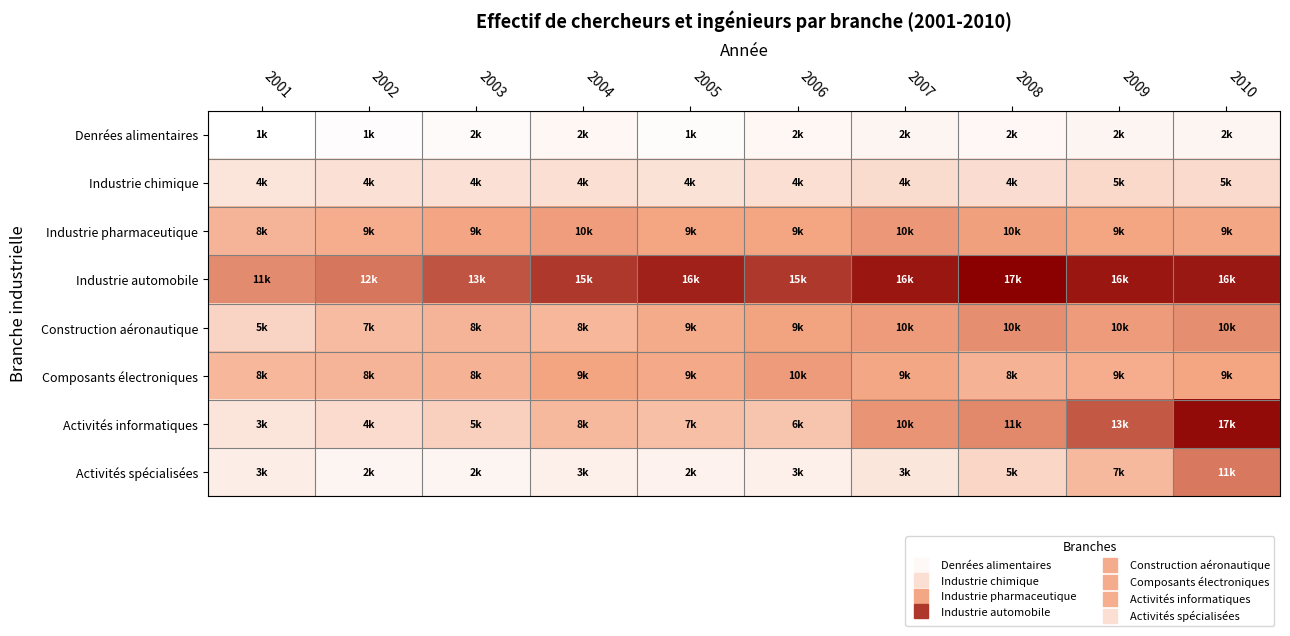

At which category is the sum across all series the highest?

2010